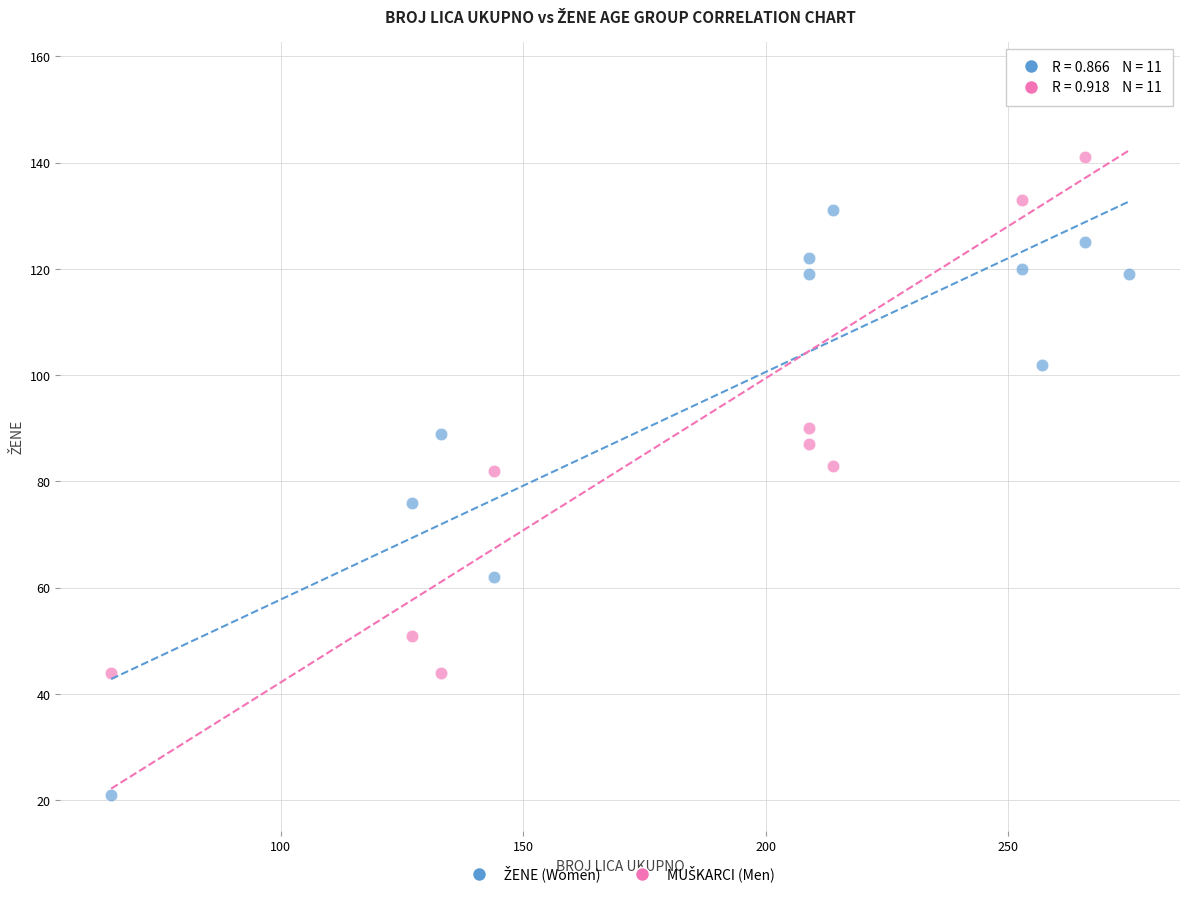

Across all data points, what is the range of X values (max minus min)?

210